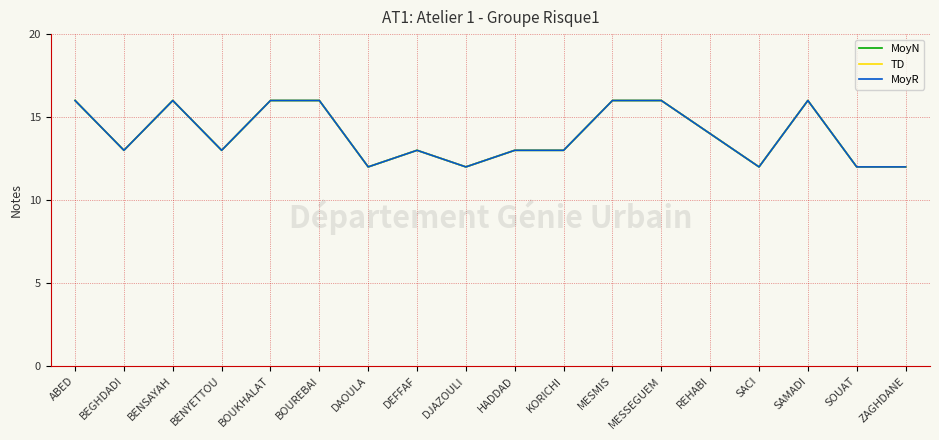

Reading left to right, what are all the values shown in this chart?

MoyN: 16	13	16	13	16	16	12	13	12	13	13	16	16	14	12	16	12	12
TD: 16	13	16	13	16	16	12	13	12	13	13	16	16	14	12	16	12	12
MoyR: 16	13	16	13	16	16	12	13	12	13	13	16	16	14	12	16	12	12